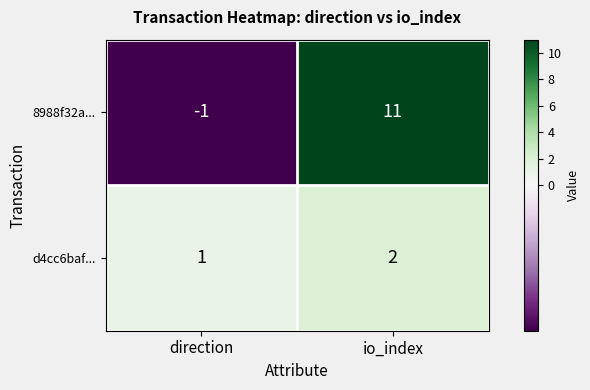

The 8988f32a... series shows -1 at direction. True or false?

True